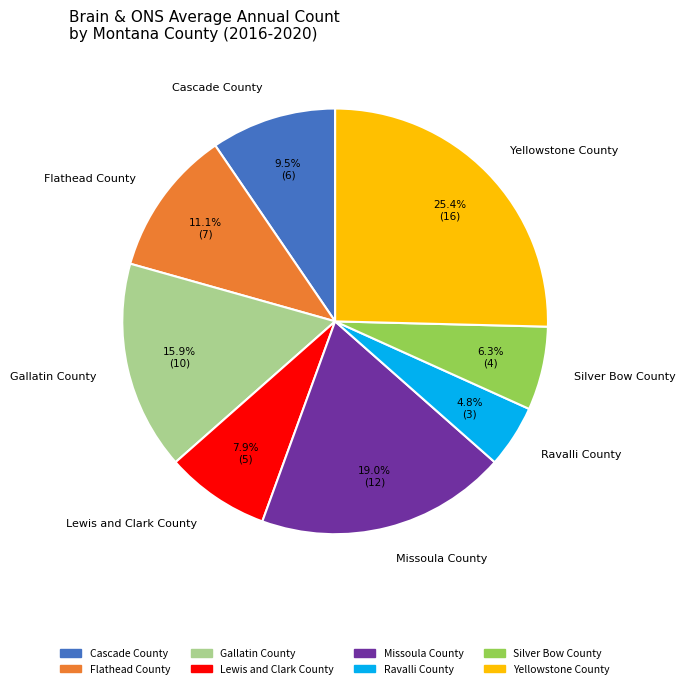

Count the number of slices in the pie.

8